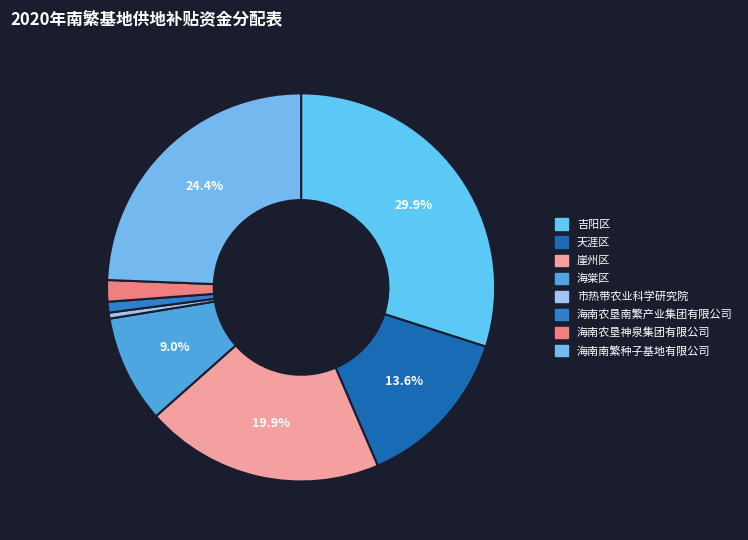

To the nearest percent, what portion does 海棠区 represent?

9%